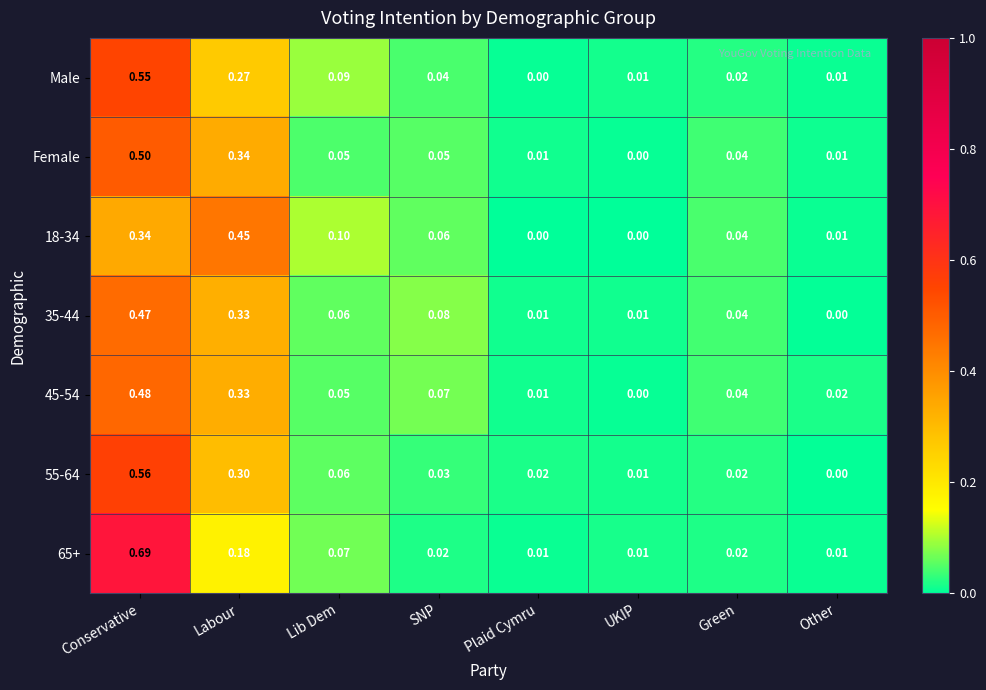

Which series has the largest total across all categories?

65+